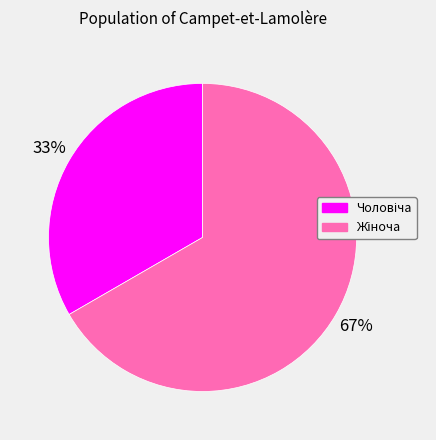

To the nearest percent, what is the average slice percentage?

50%